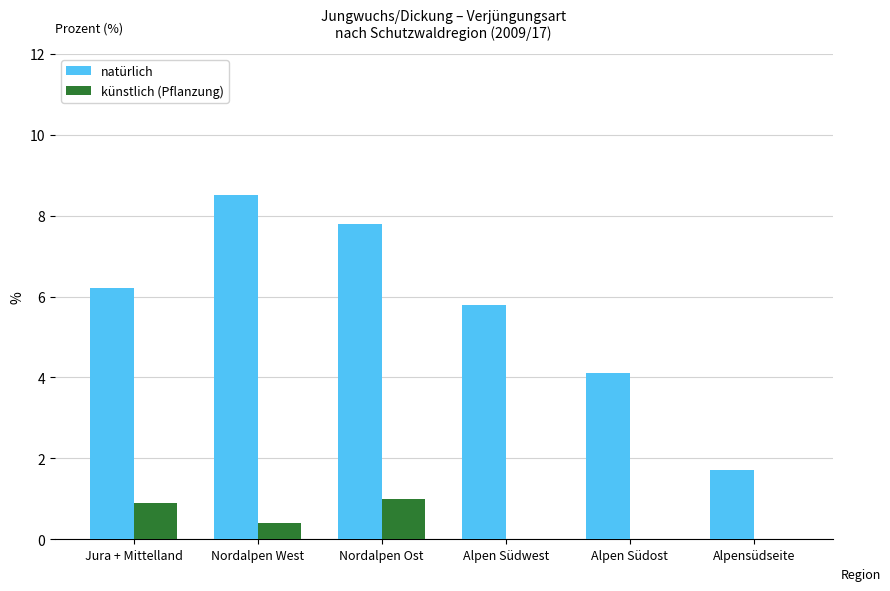

What is the total value across all series at Alpen Südost?

4.1